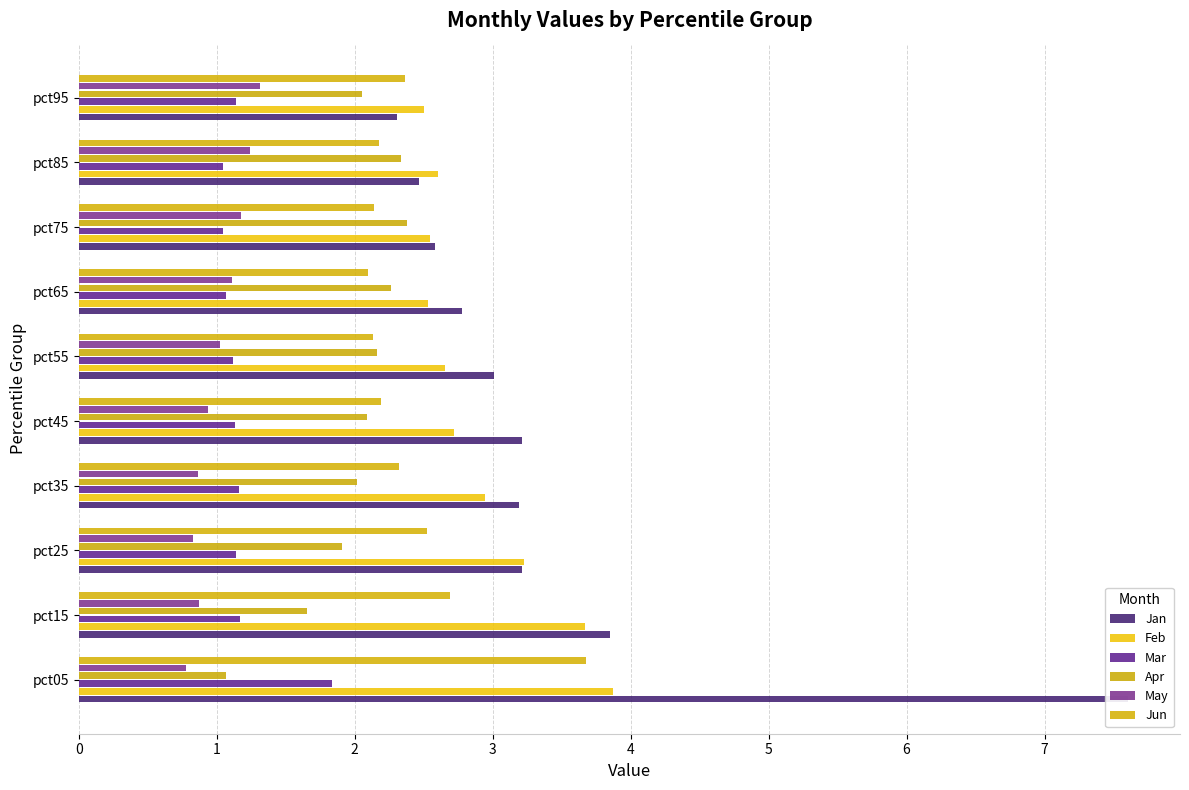

What is the smallest value displayed?

0.8